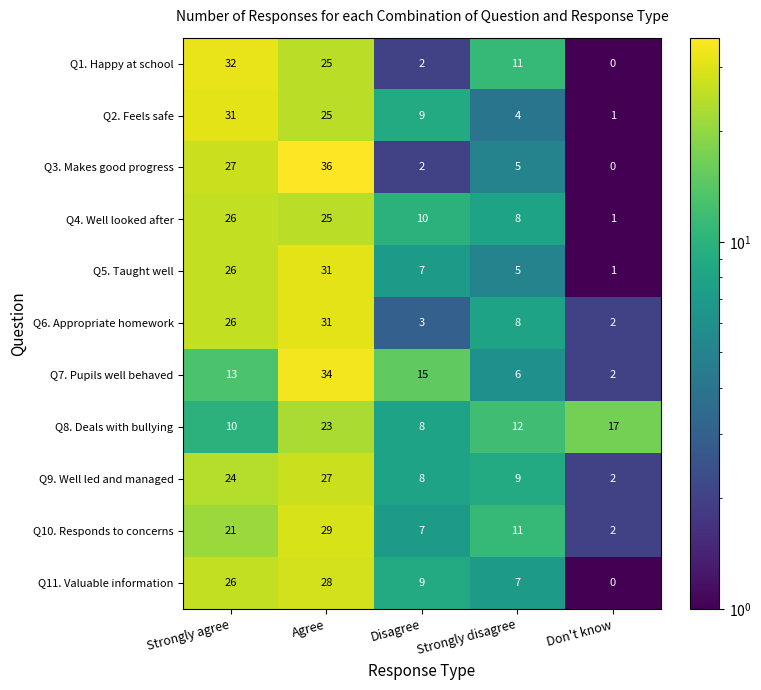

Which series changed the most between Agree and Disagree?

Q3. Makes good progress